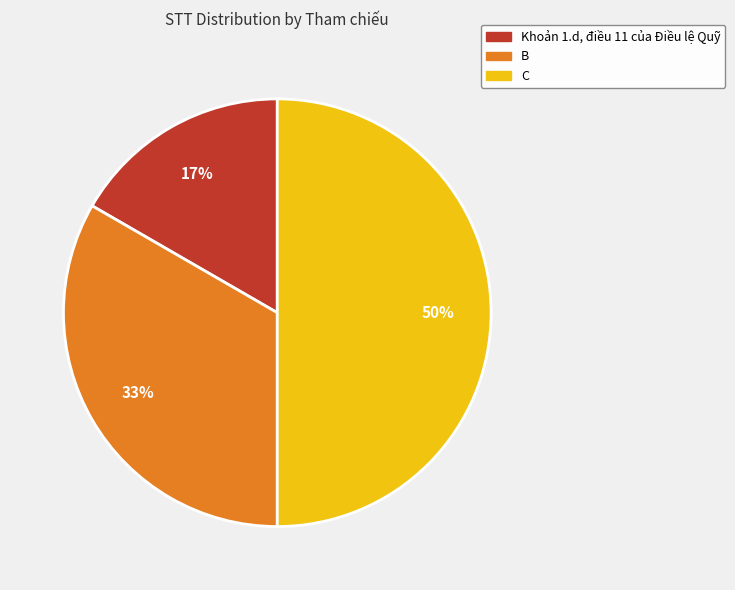

To the nearest percent, what is the combined percentage of C and Khoản 1.d, điều 11 của Điều lệ Quỹ?

67%